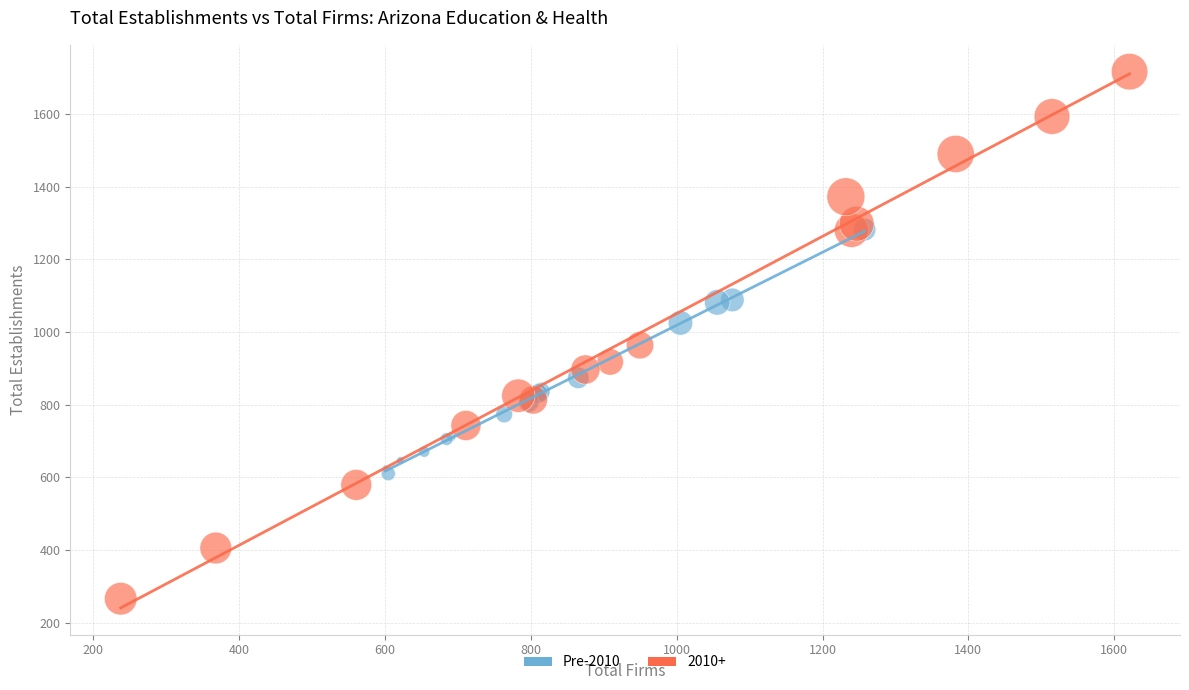

Which series reaches the minimum Y coordinate?

2010+